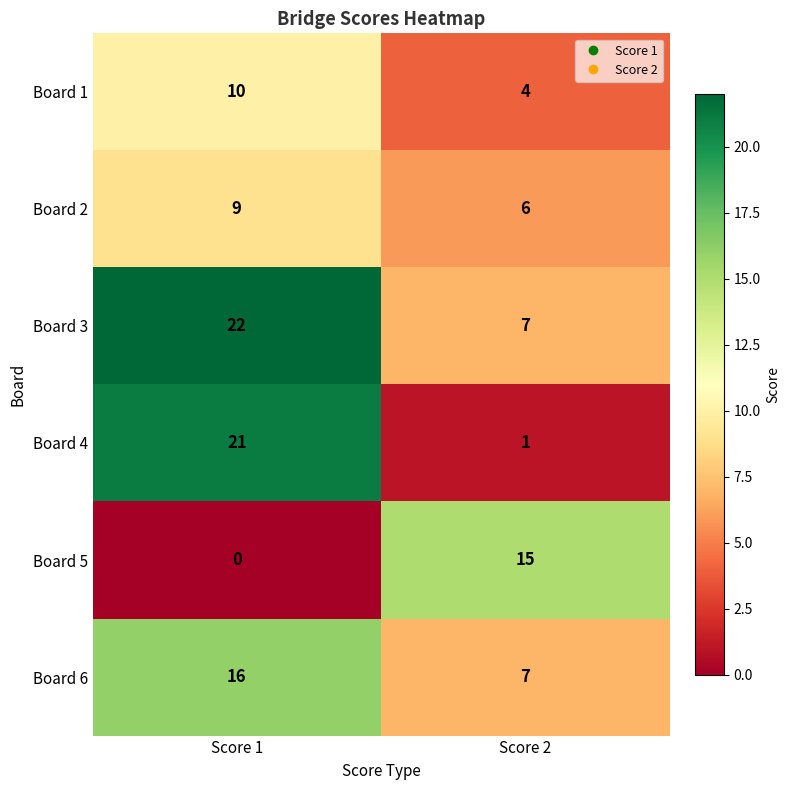

Which category has the highest value across all series?

Score 1